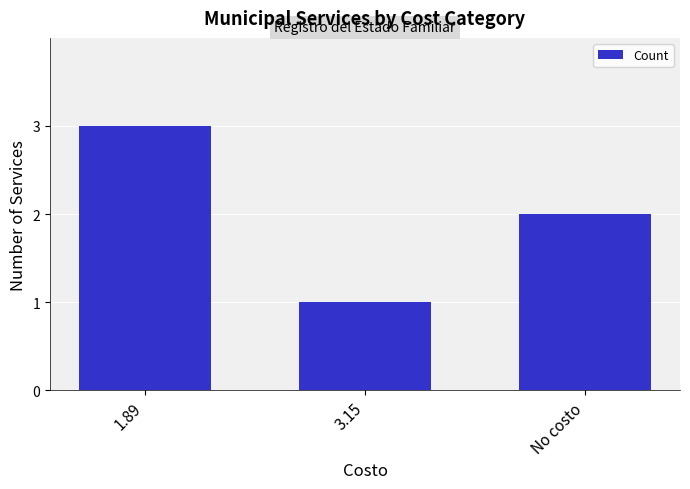

List the labels in order of value, smallest first.

3.15, No costo, 1.89